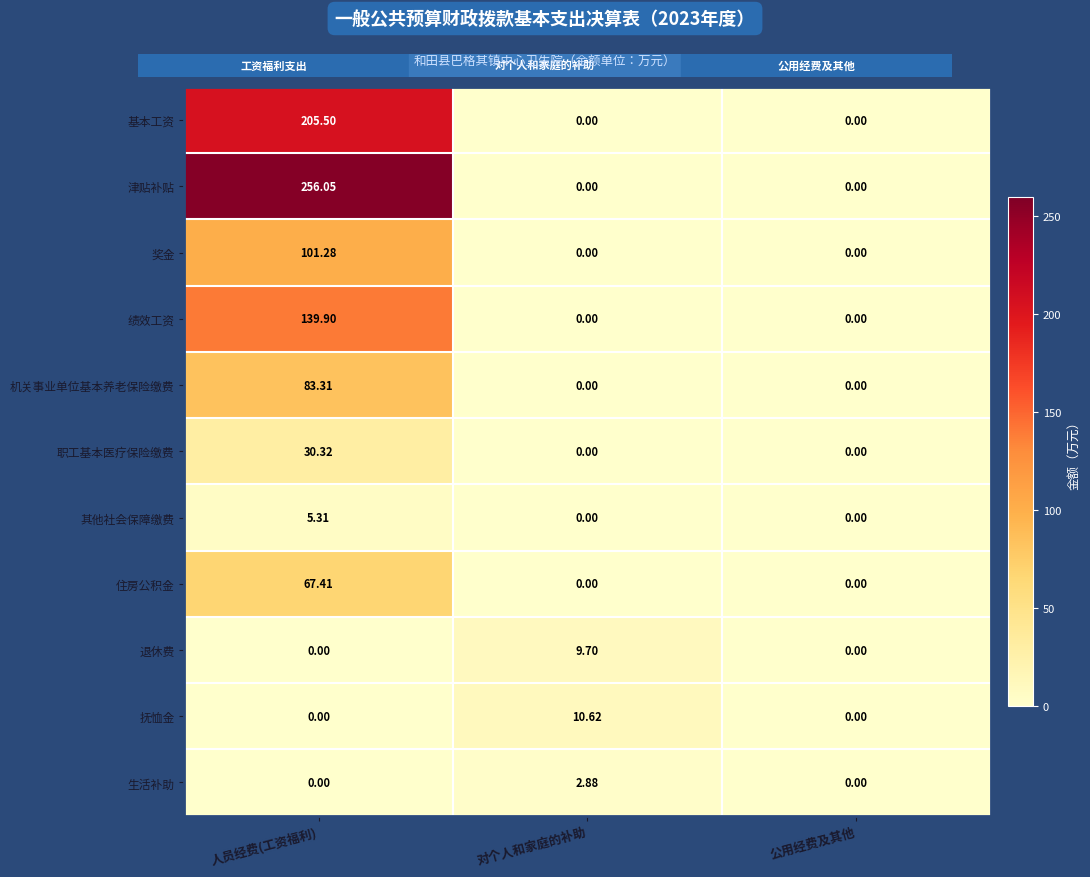

How many data points does each series have?

3